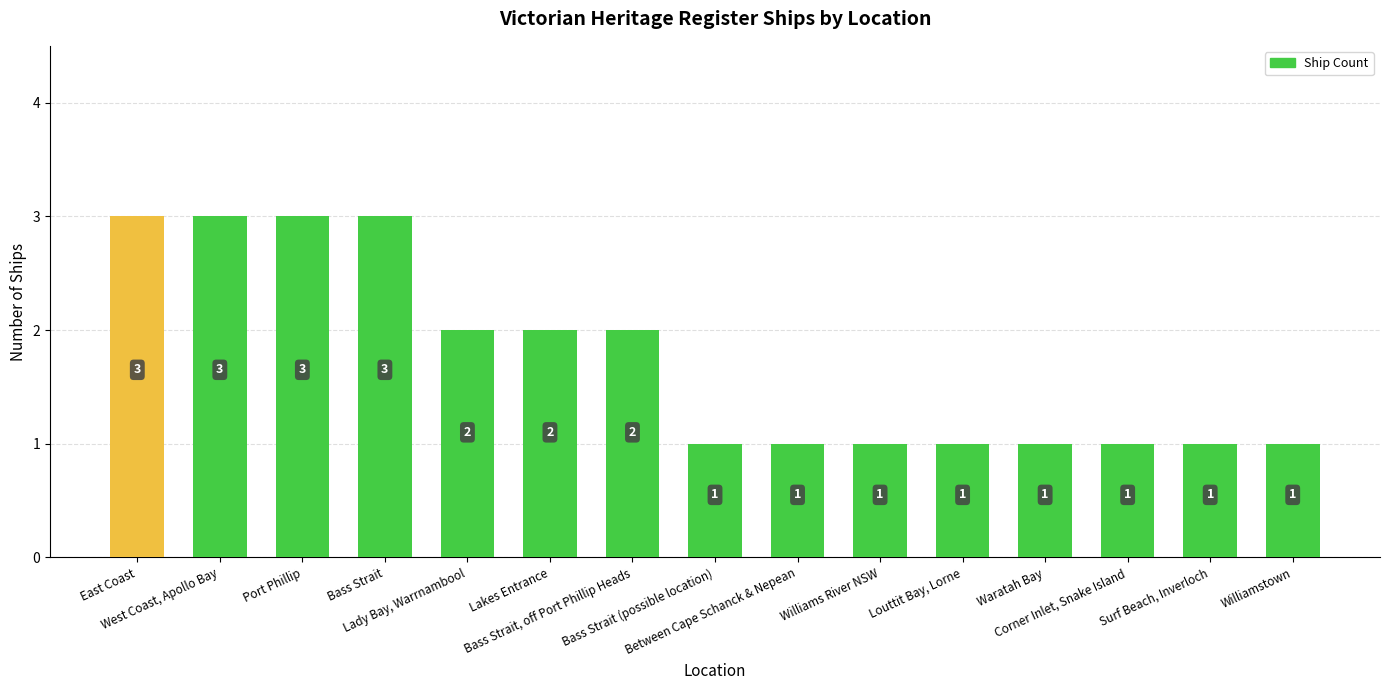

True or false: the data shows 0 at Waratah Bay.

False